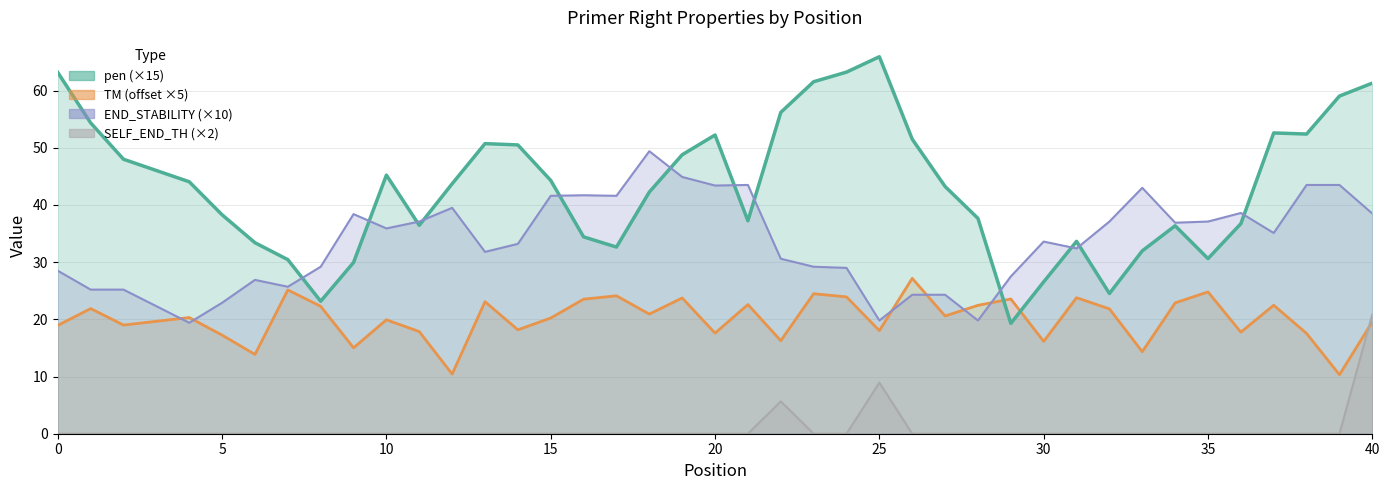

How many data points in PRIMER_RIGHT_0_END_STABILITY are less than 35?

20